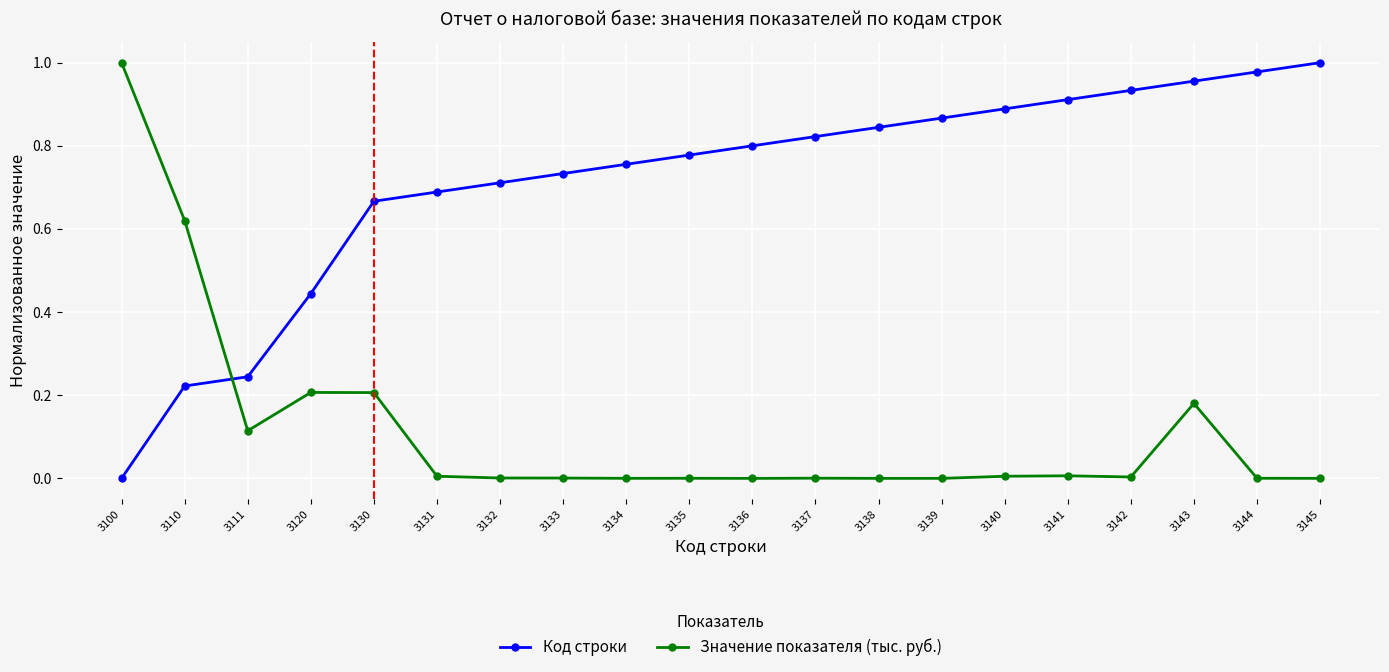

Is it true that Код строки equals 0.2 at 3110?

True